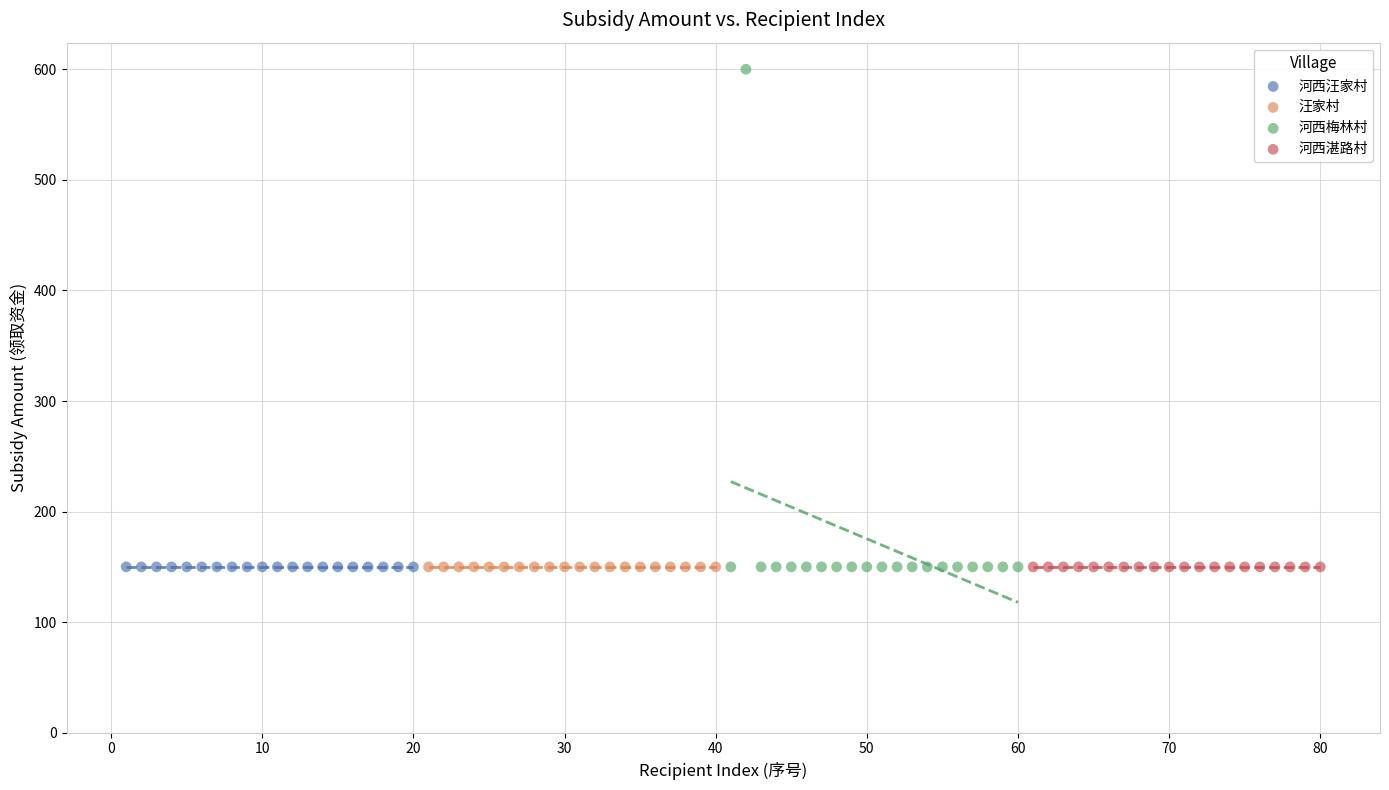

What are all the series names shown in the legend?

河西汪家村, 汪家村, 河西梅林村, 河西湛路村